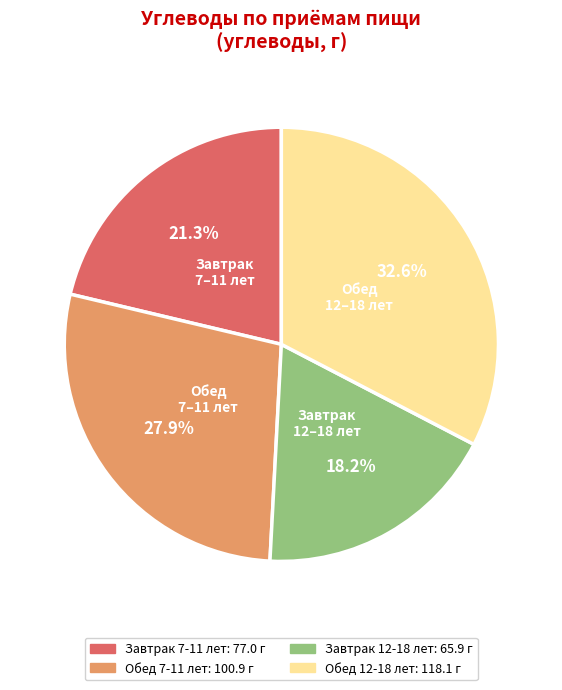

What is the smallest slice in the pie chart?

Завтрак 12-18 лет